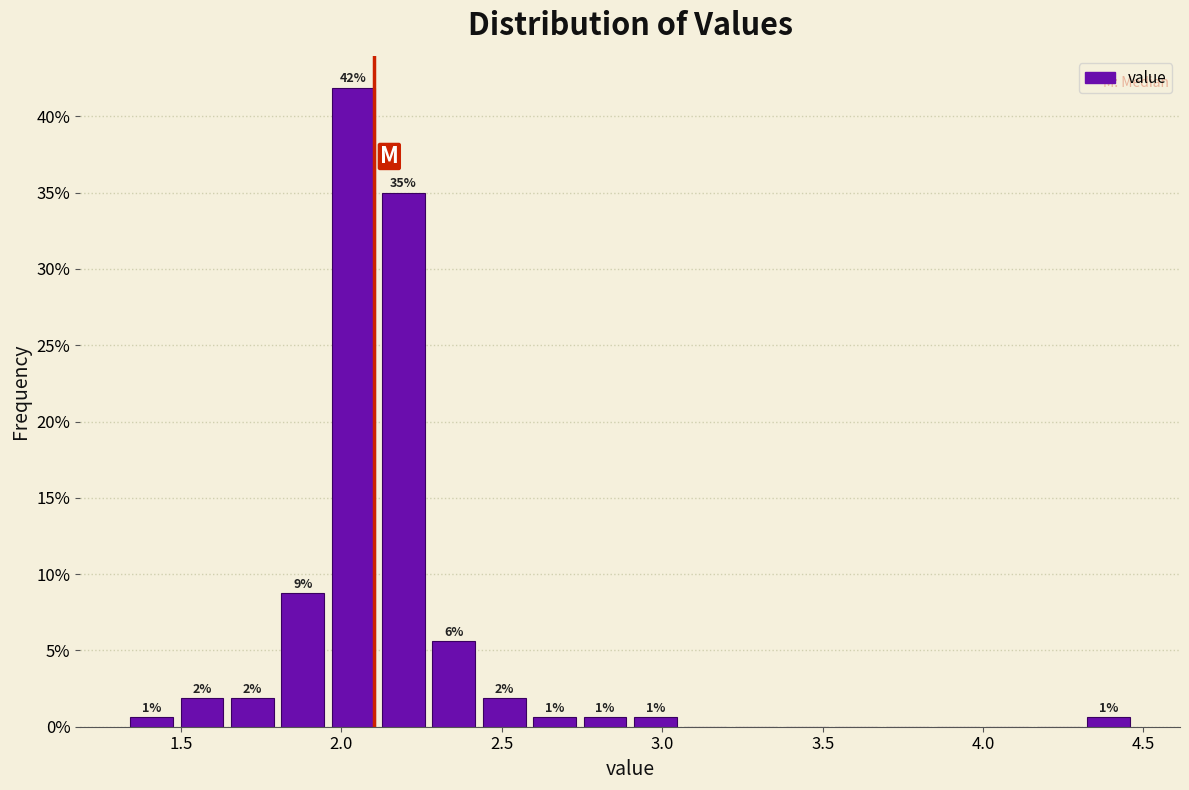

Read against the x-axis, roughly where is the centre of the tallest bar?

2.05